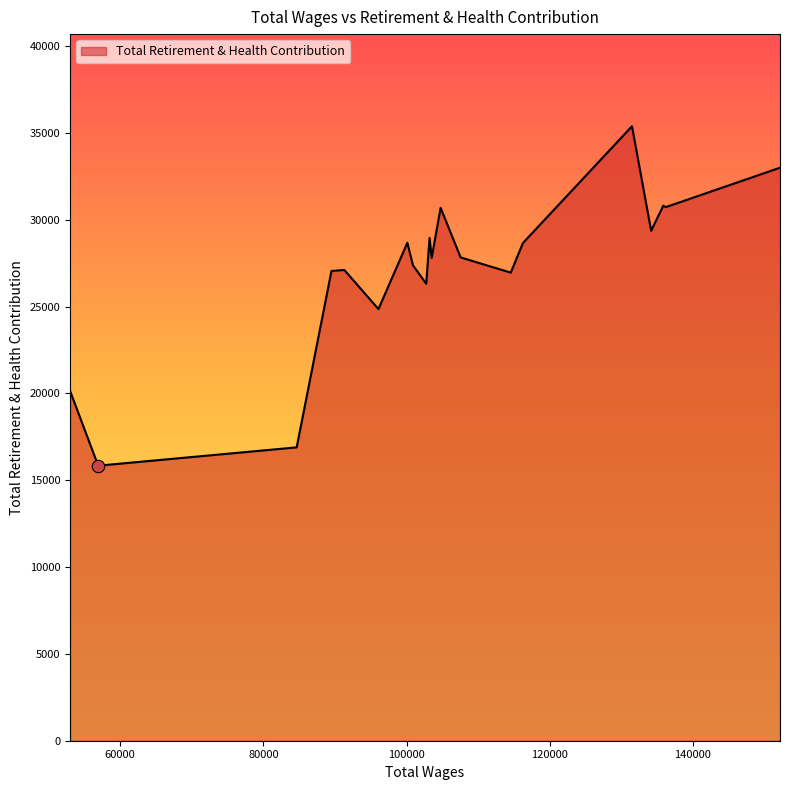

What is the difference between the maximum and minimum values?

19544